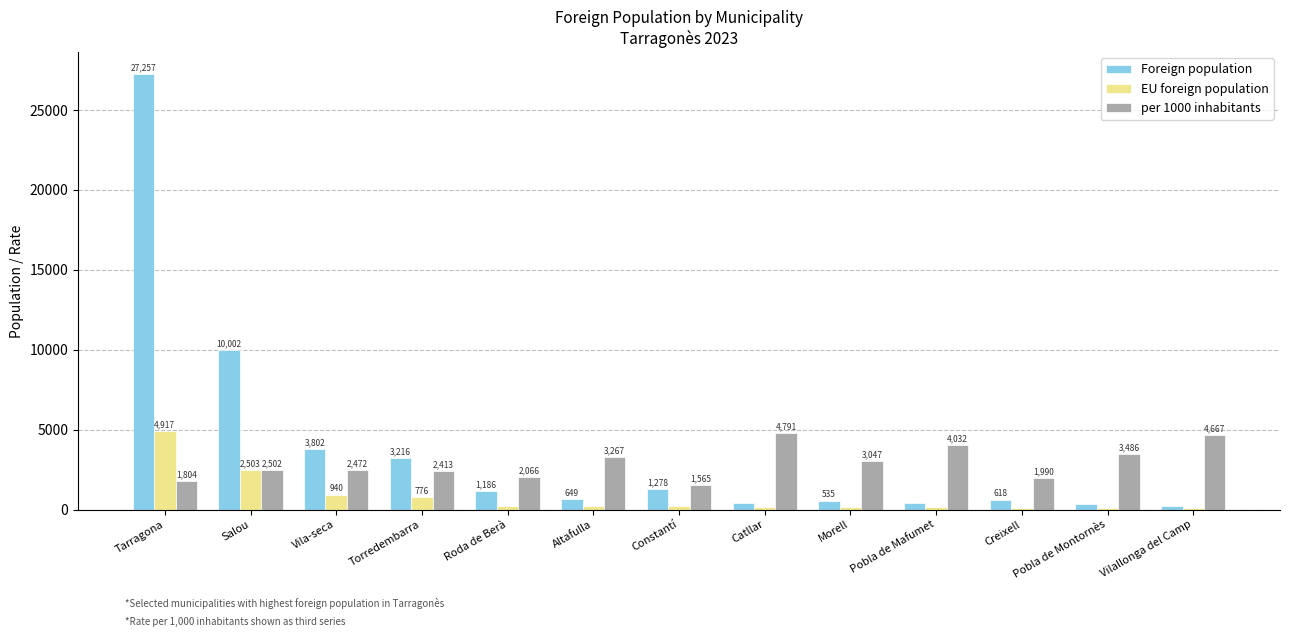

What is the difference between the second highest and minimum values in the Foreign population series?

9762